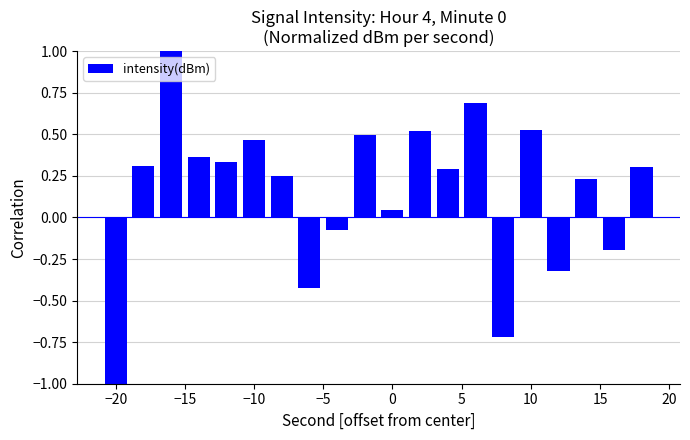

What is the difference between the second highest and minimum values?

1.7